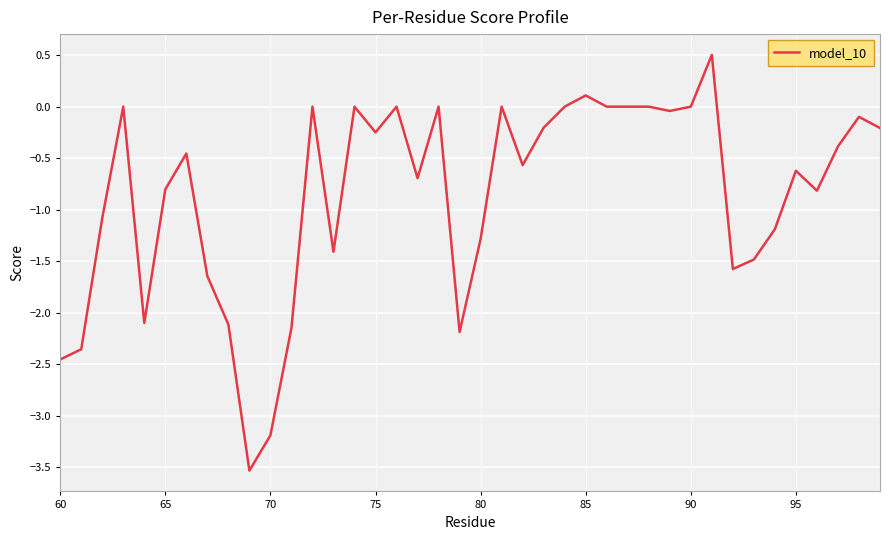

What is the maximum value shown in the chart?

0.5